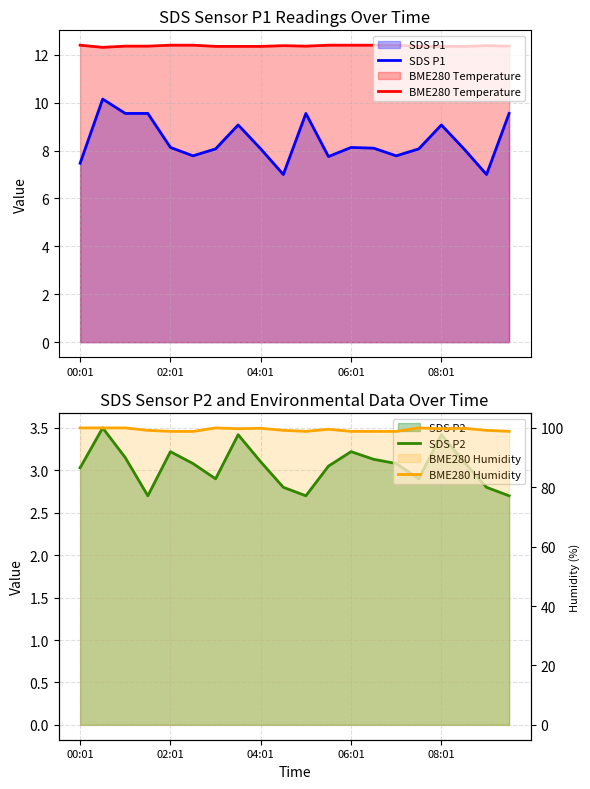

True or false: SDS P1 and SDS P2 cross at least once.

False